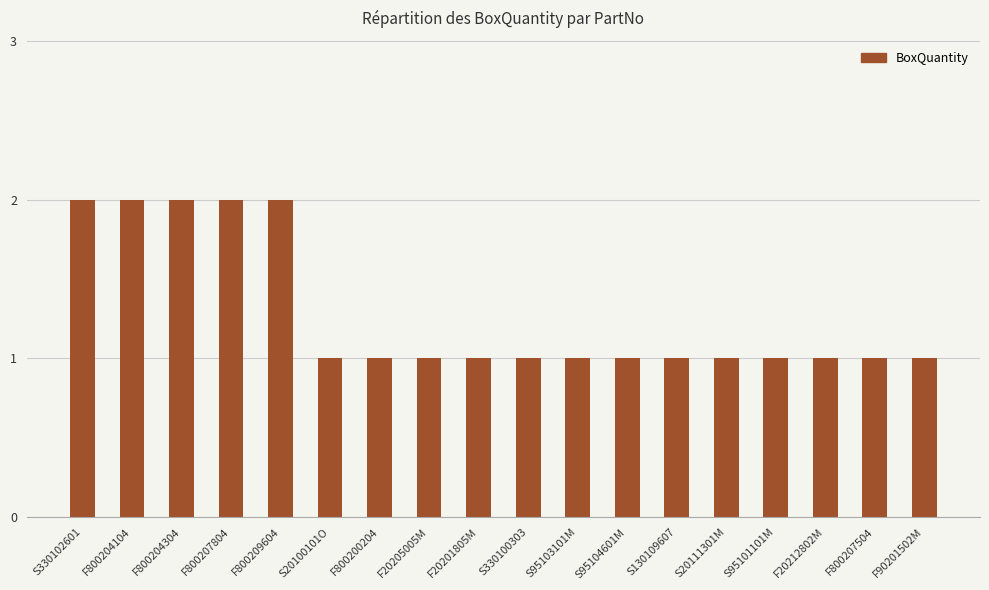

What is the average value?

1